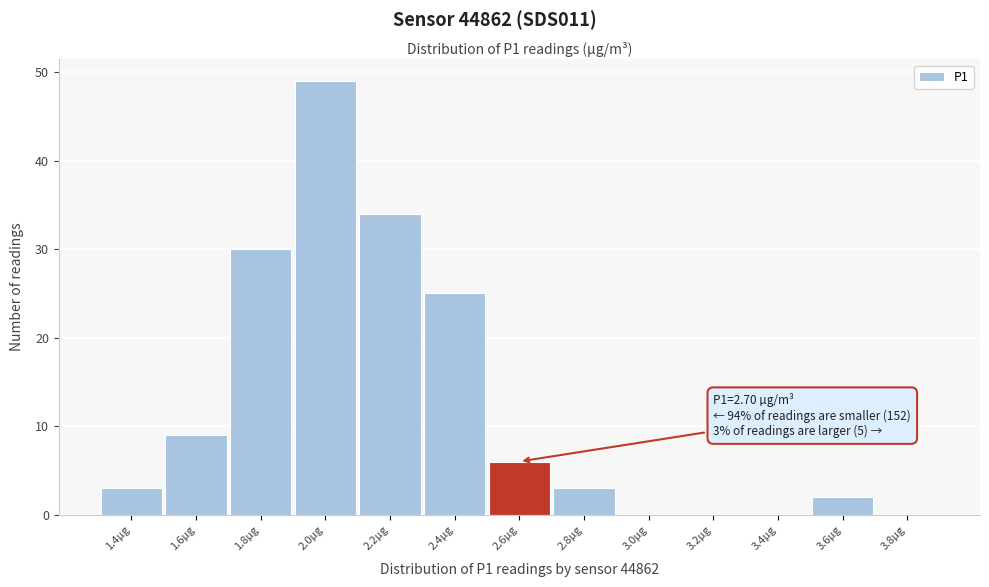

Reading left to right, list all the values displayed in this chart.

1.4µg=3	1.6µg=9	1.8µg=30	2.0µg=49	2.2µg=34	2.4µg=25	2.6µg=6	2.8µg=3	3.0µg=0	3.2µg=0	3.4µg=0	3.6µg=2	3.8µg=0